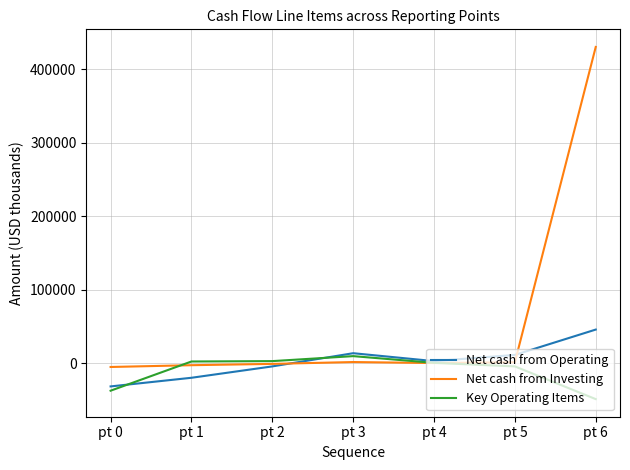

What is the difference between the maximum and minimum values in the Key Operating Items series?

58487